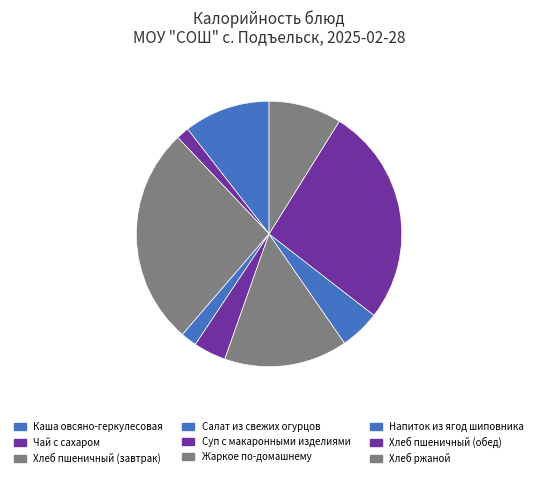

To the nearest percent, what percentage of the pie is Жаркое по-домашнему?

15%